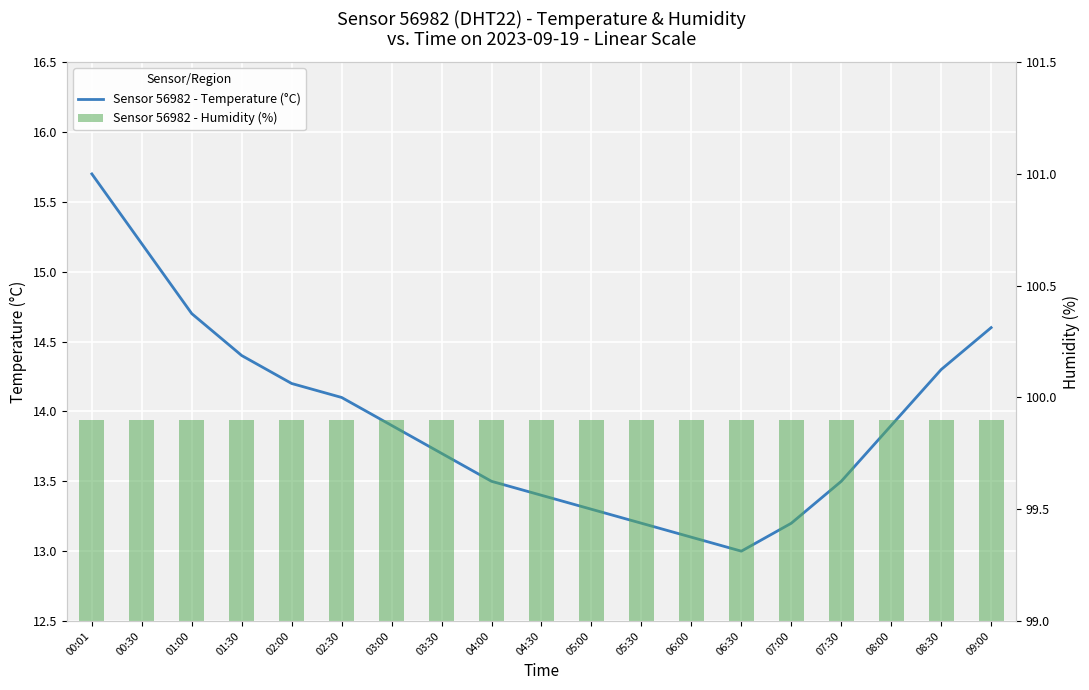

At 03:00, list the series in order from largest to smallest.

Sensor 56982 - Humidity (%), Sensor 56982 - Temperature (°C)